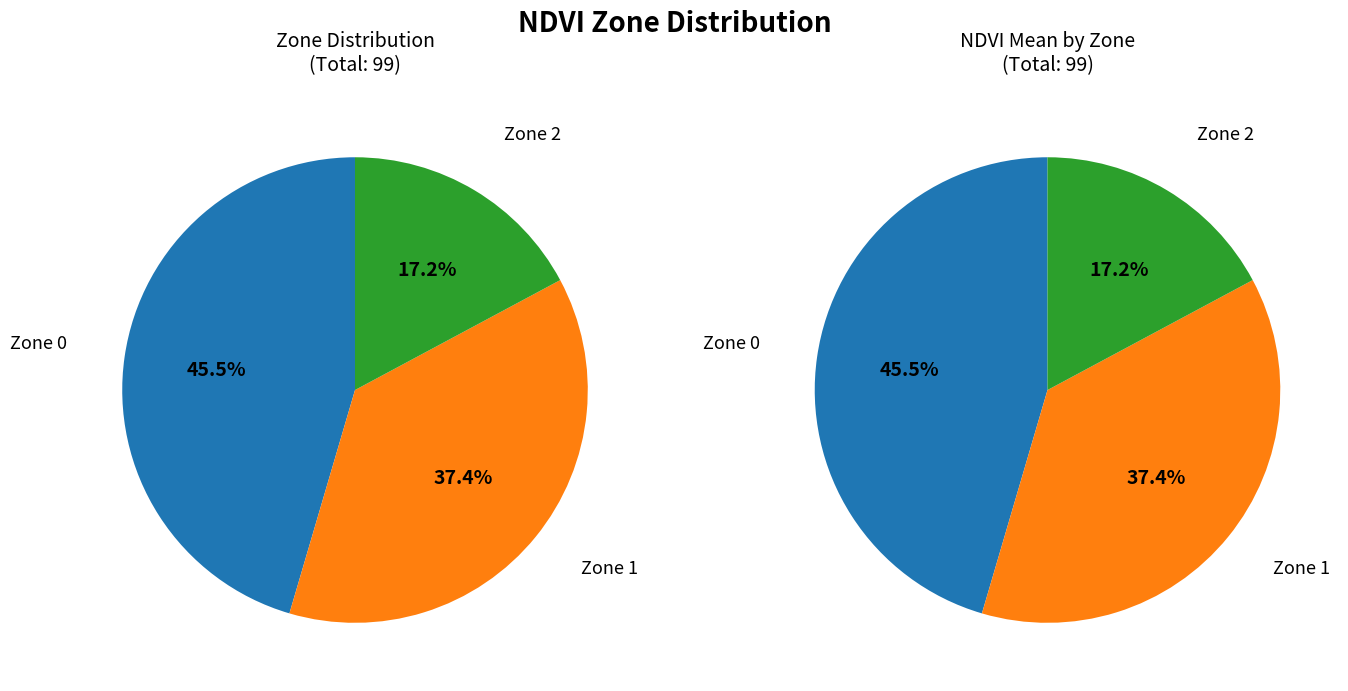

What is the change in value from Zone 0 to Zone 2?

-28